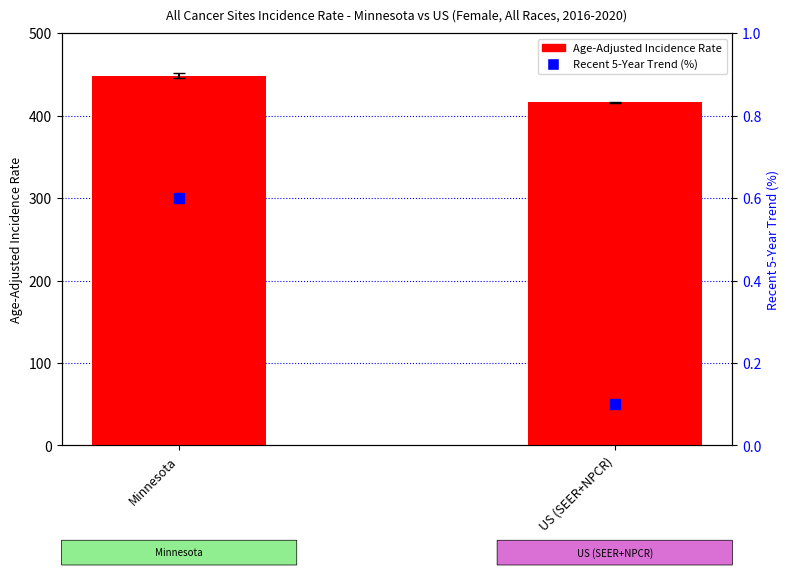

Which series reaches the minimum Y coordinate?

Recent 5-Year Trend (%)